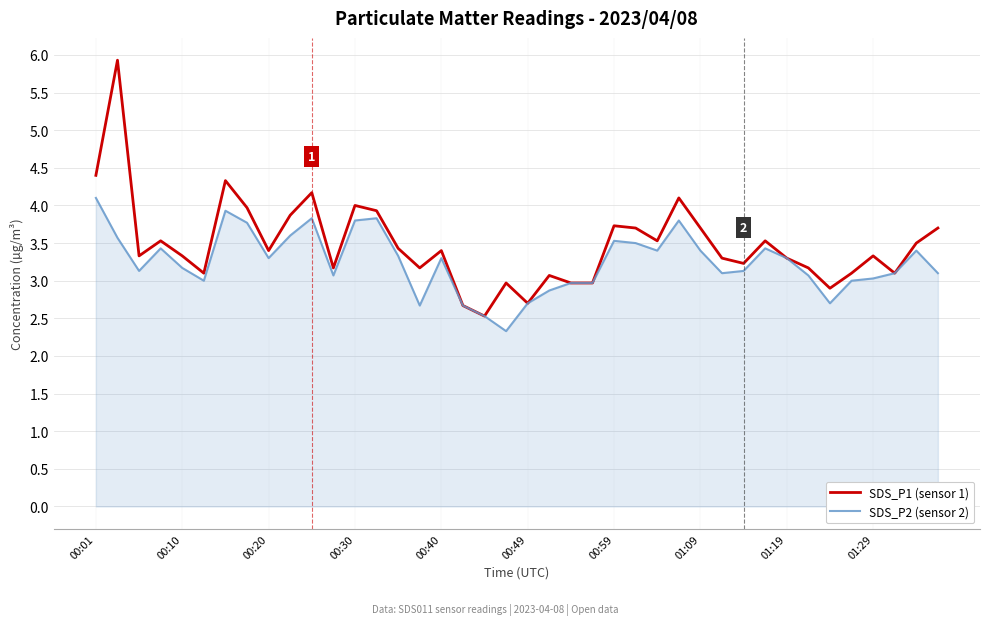

List the series in order of their peak value, highest first.

SDS_P1 (sensor 1), SDS_P2 (sensor 2)